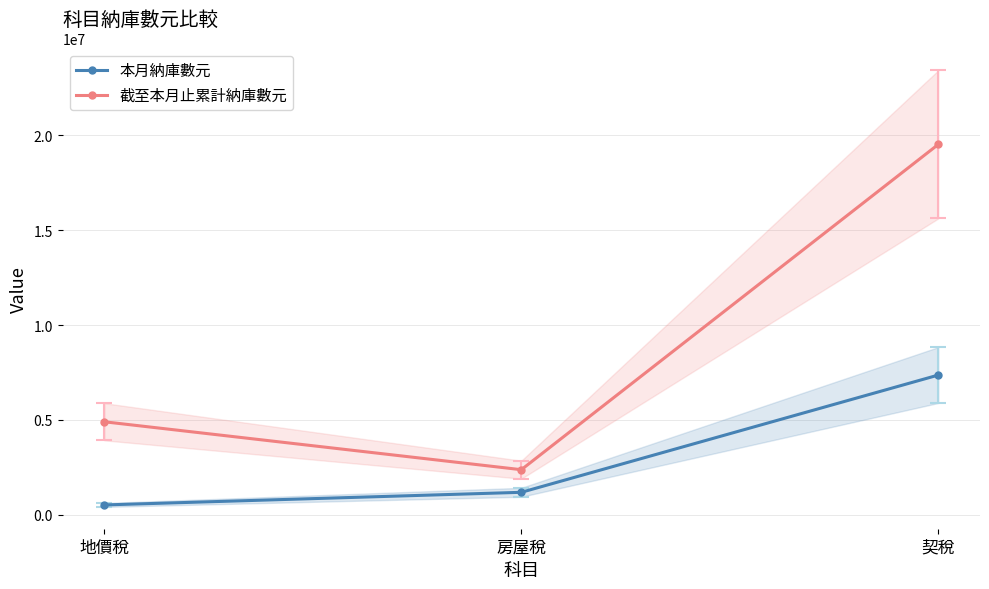

What is the label of the 2nd point from the right?

房屋稅